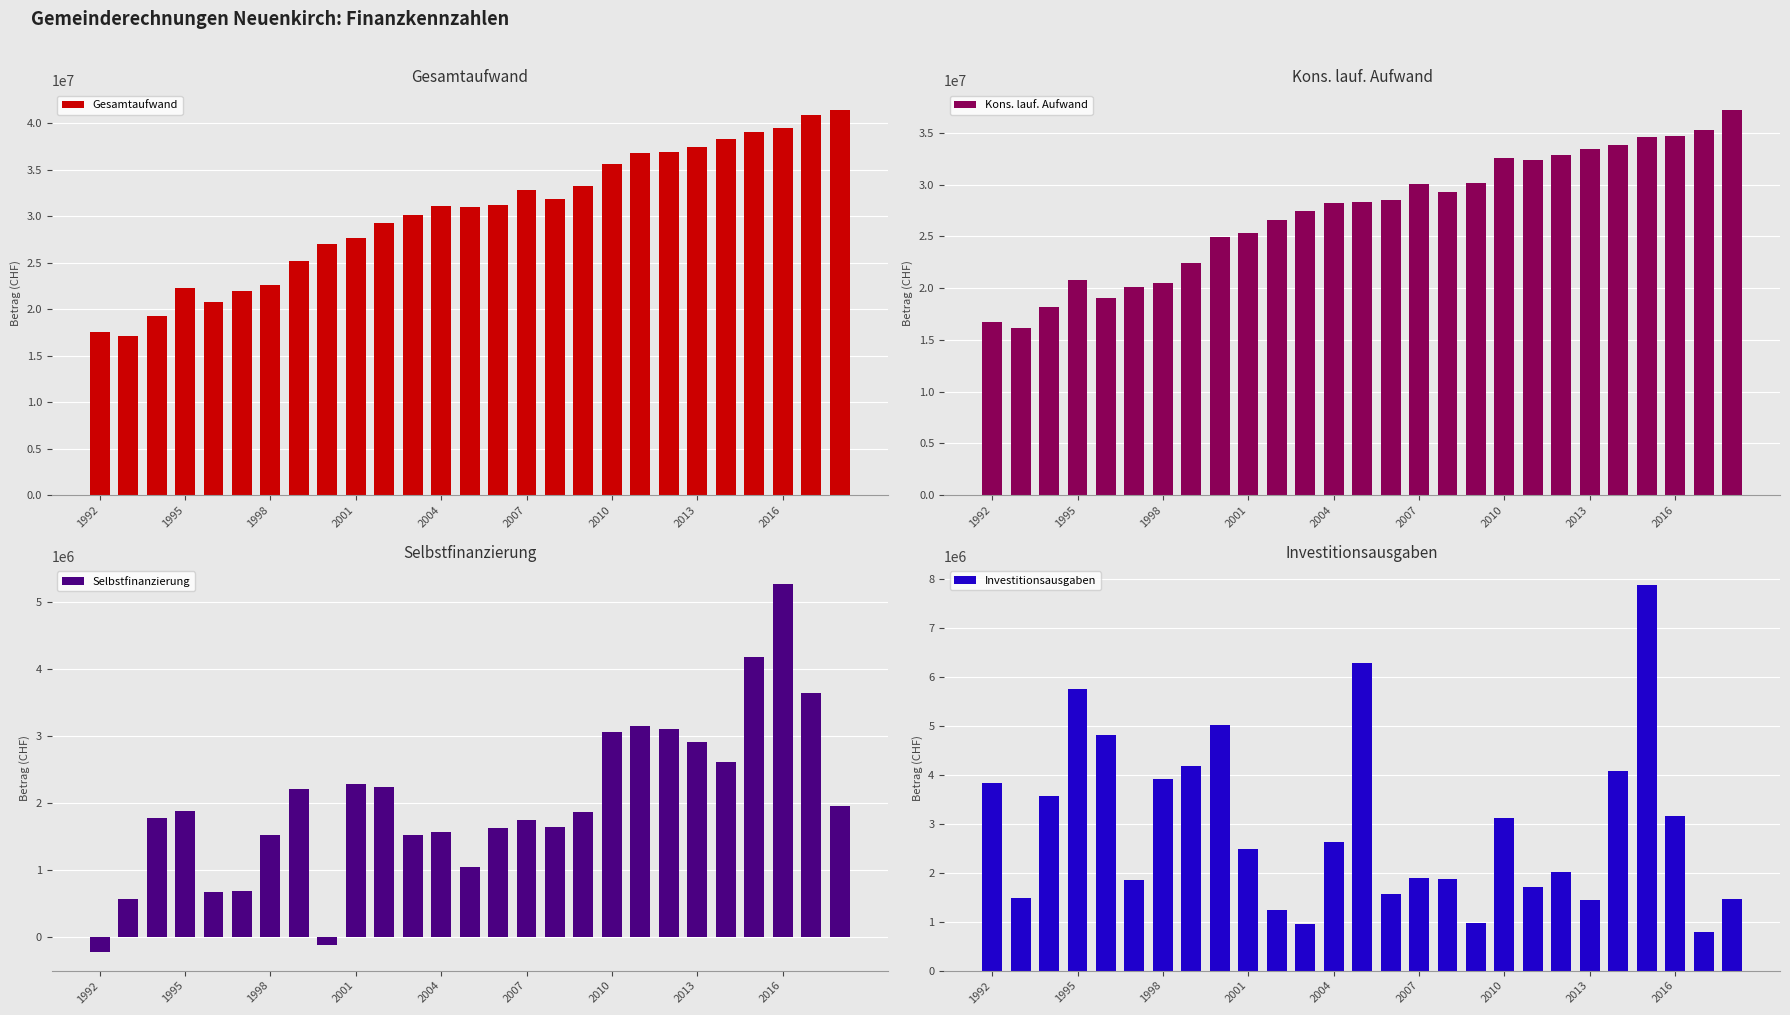

What is the minimum value for Gesamtaufwand?

17093795